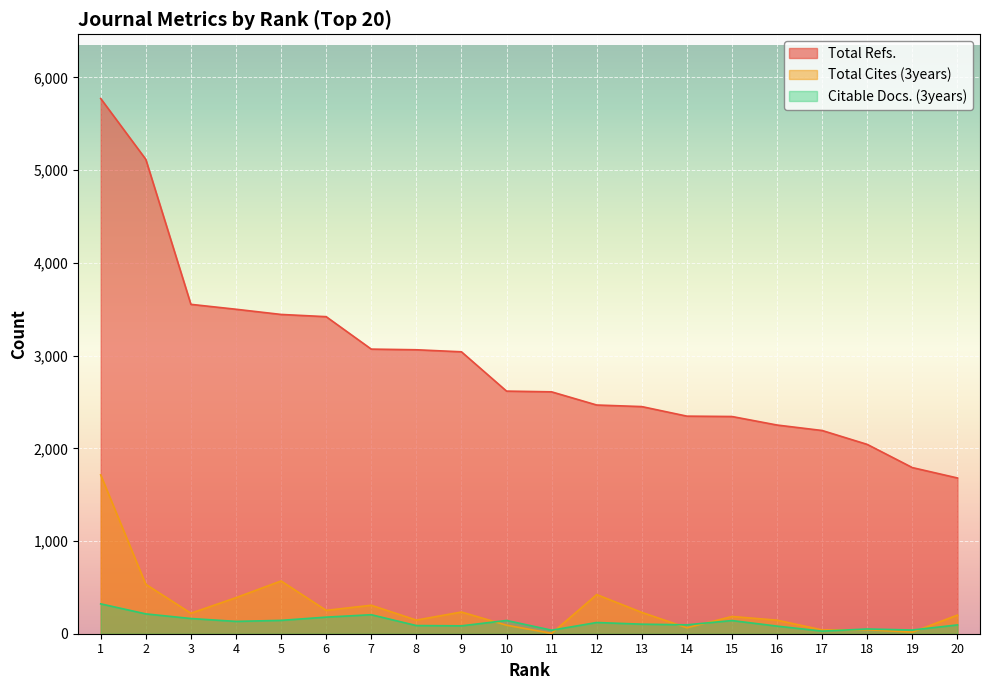

True or false: Total Cites (3years) and Citable Docs. (3years) intersect in this chart.

True